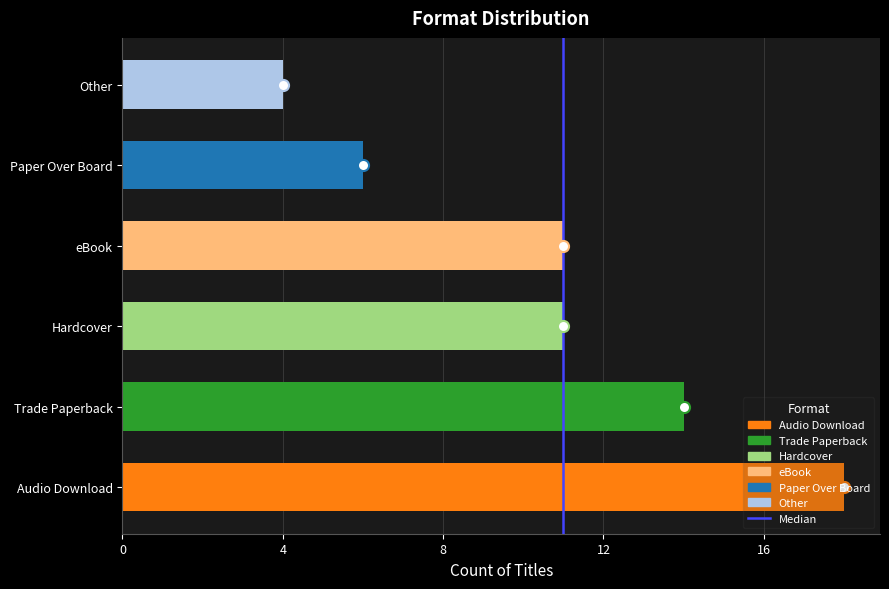

What is the greatest value displayed?

18